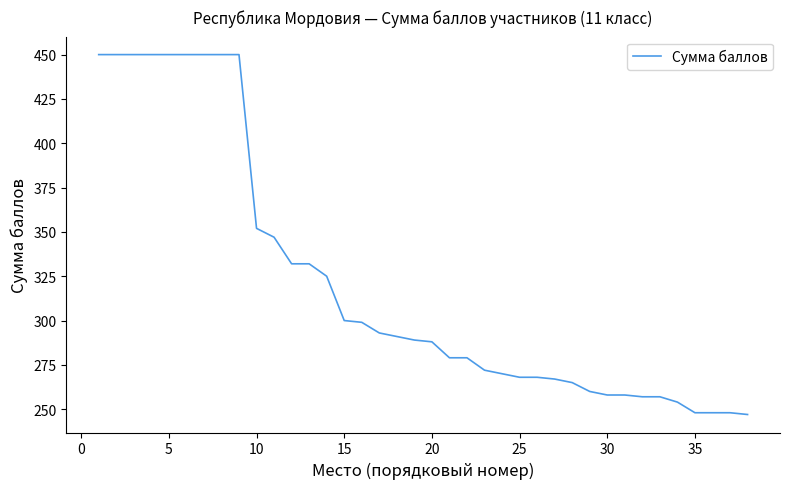

What is the difference between the maximum and minimum values?

203